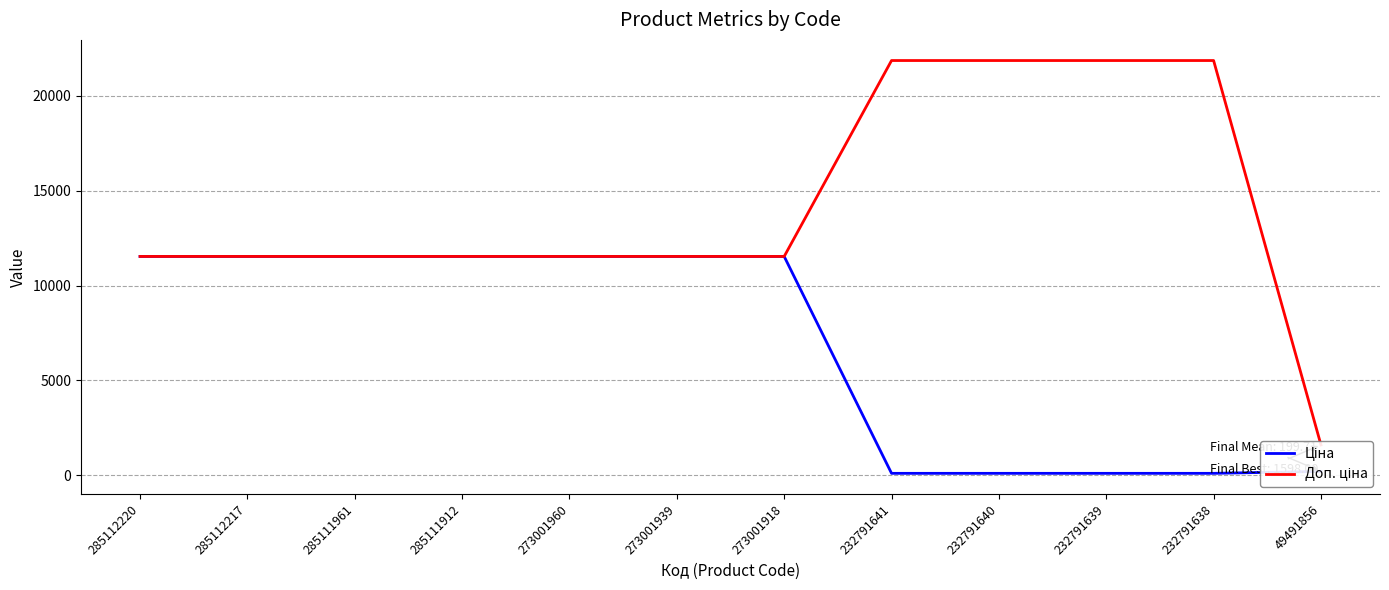

What is the total value across all series at 273001939?

23072.5